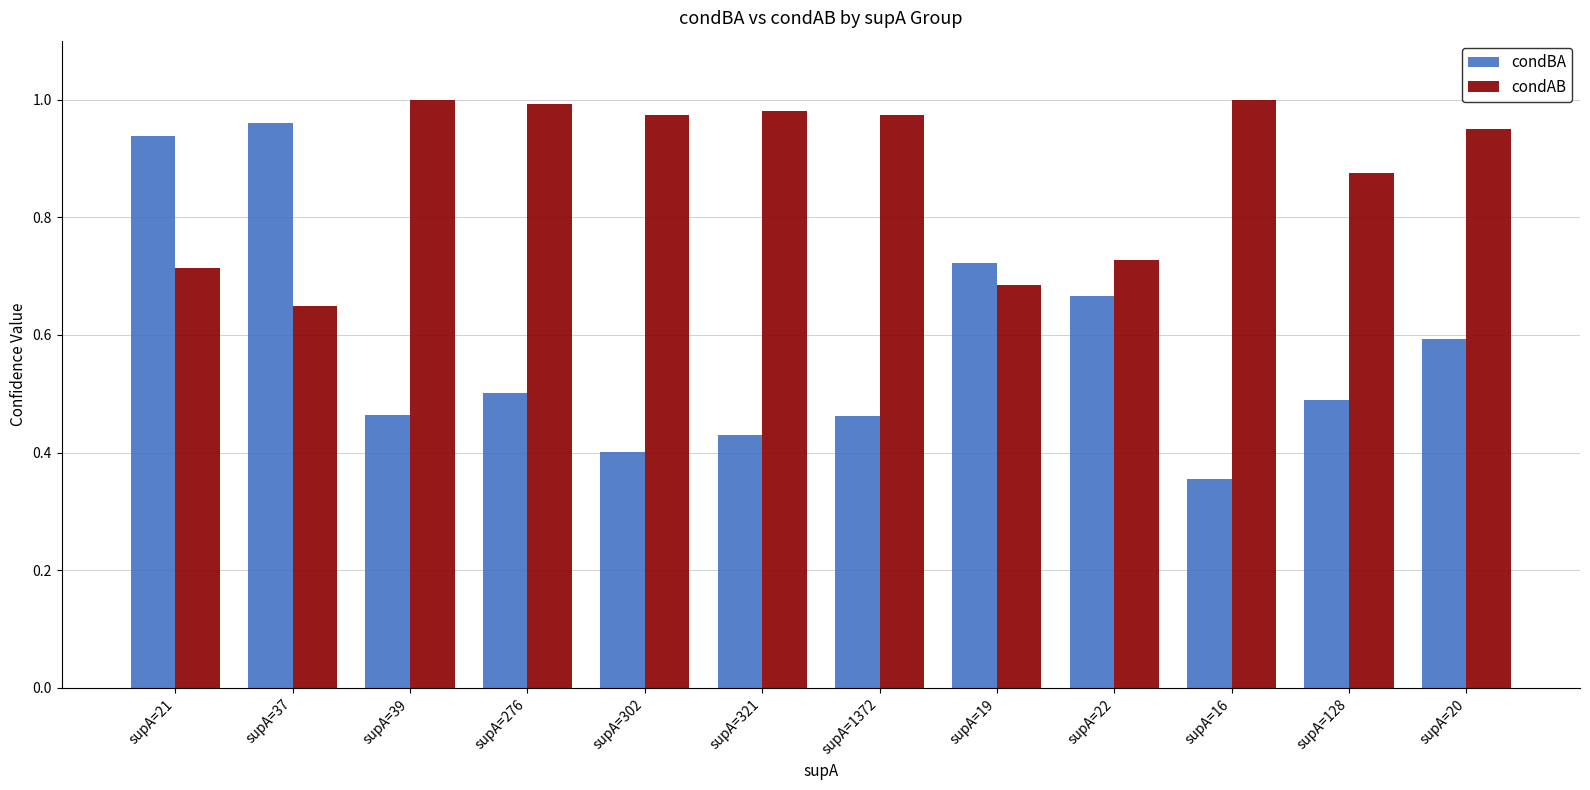

Which series changed the most between supA=39 and supA=16?

condBA